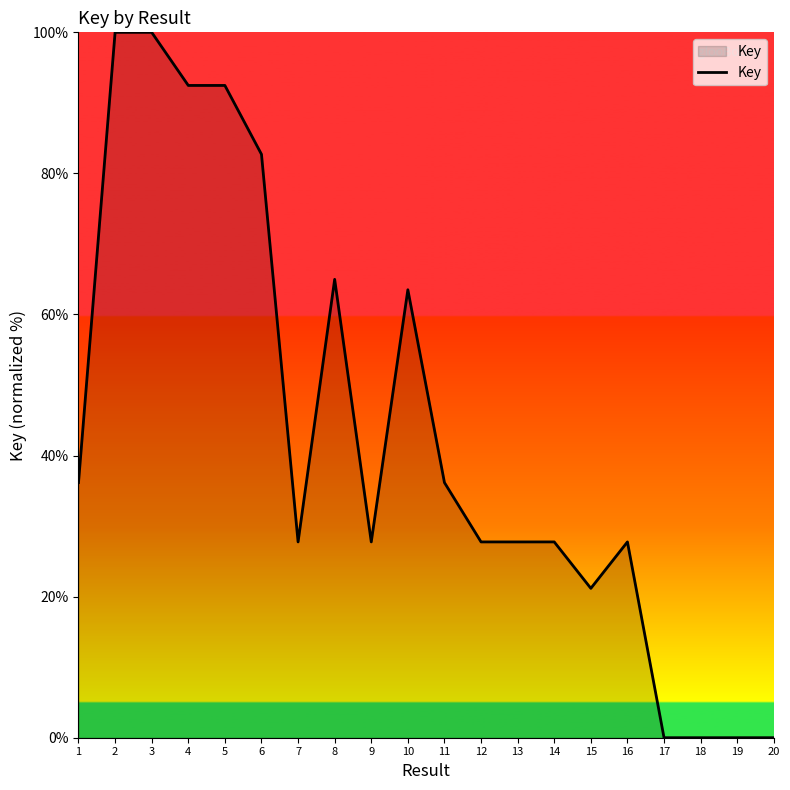

What is the change in value from 7 to 10?

+35.7